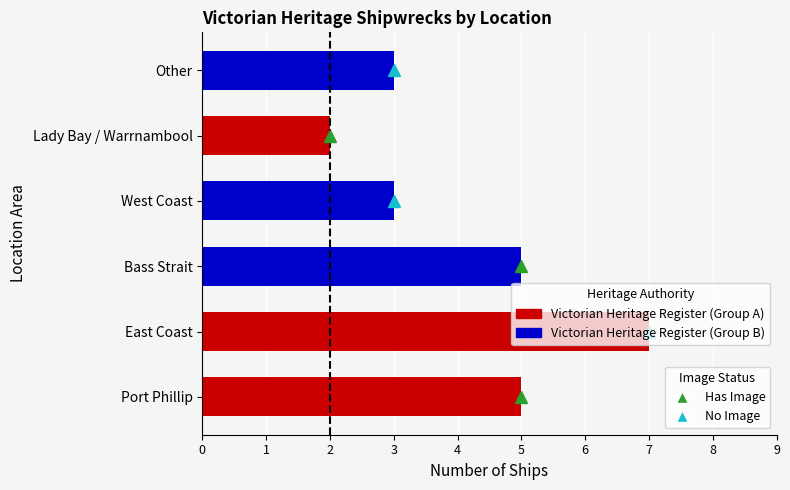

What is the approximate value at East Coast?

7